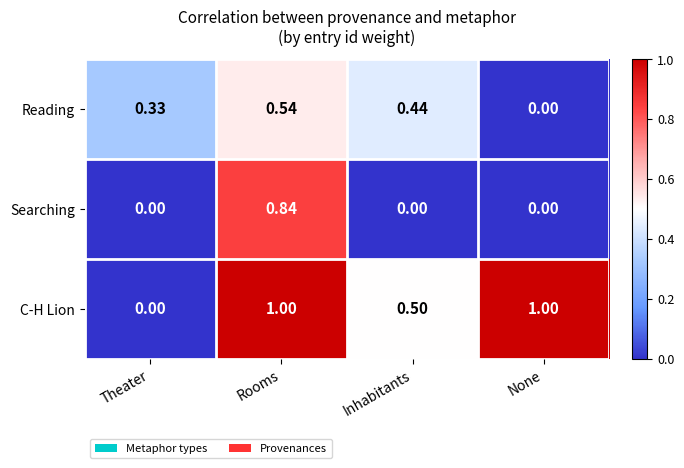

How many values in C-H Lion are above zero?

3